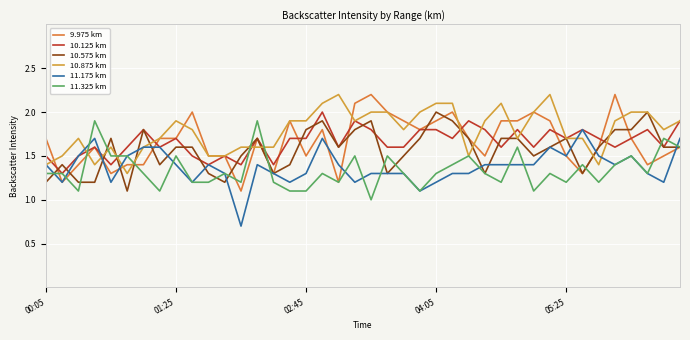

Is this an area chart (filled region under the line)?

No